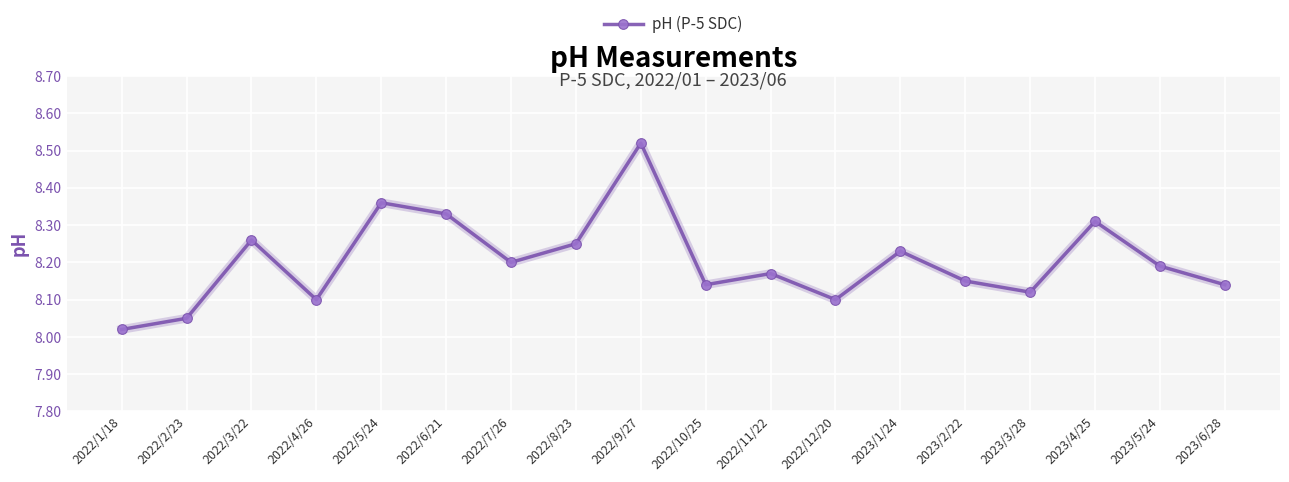

What is the change in value from 2022/8/23 to 2022/10/25?

-0.1